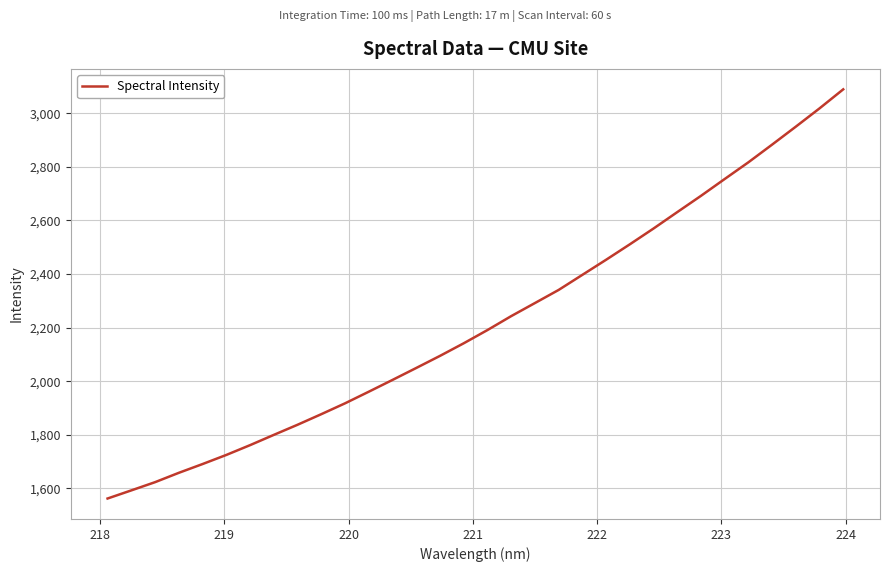

What is the smallest value displayed?

1562.1